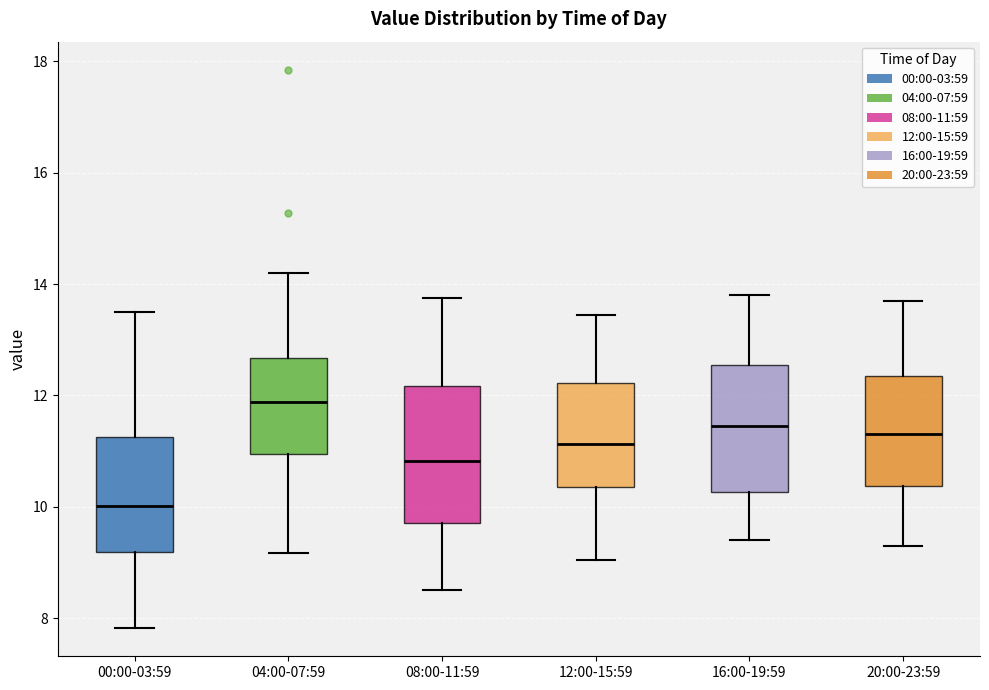

Reading left to right, read every box against the y-axis: the position of its median line, the range the box covers, and the ends of its whiskers. The values are not printed on the chart, so give them approximately, as read against the axis.

00:00-03:59: median 10.0, box 9.2 to 11.2, whiskers 7.8 to 13.6
04:00-07:59: median 11.8, box 11.0 to 12.6, whiskers 9.2 to 14.2
08:00-11:59: median 10.8, box 9.8 to 12.2, whiskers 8.6 to 13.8
12:00-15:59: median 11.2, box 10.4 to 12.2, whiskers 9.0 to 13.4
16:00-19:59: median 11.4, box 10.2 to 12.6, whiskers 9.4 to 13.8
20:00-23:59: median 11.4, box 10.4 to 12.4, whiskers 9.4 to 13.8